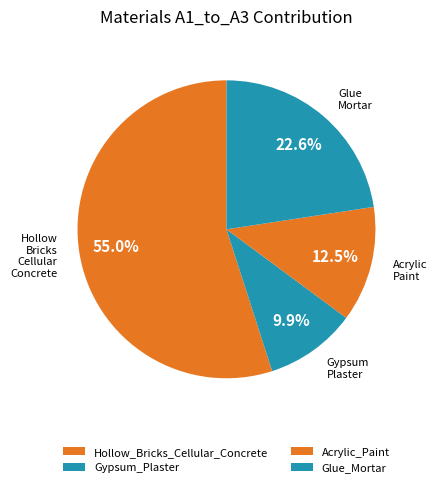

Count the number of slices in the pie.

4